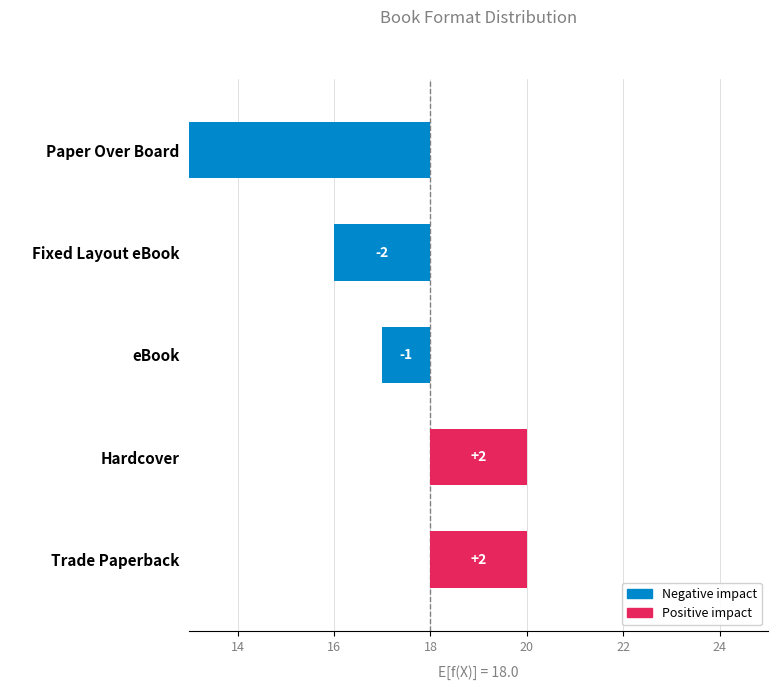

What is the label of the 4th bar from the right?

Hardcover